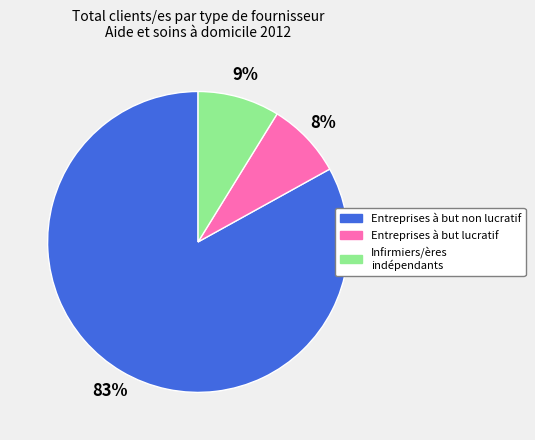

Which slice is the largest?

Entreprises à but non lucratif